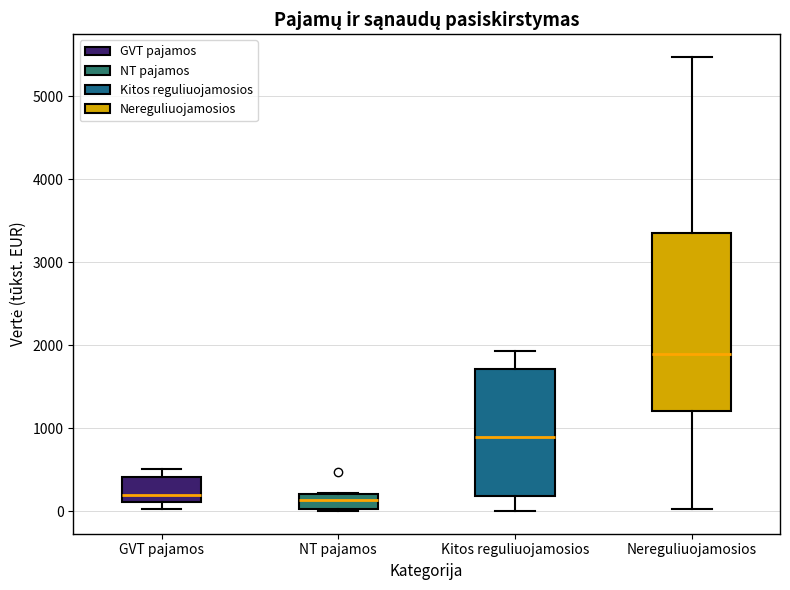

Comparing the boxes themselves (not the whiskers), which one is the tallest?

Nereguliuojamosios